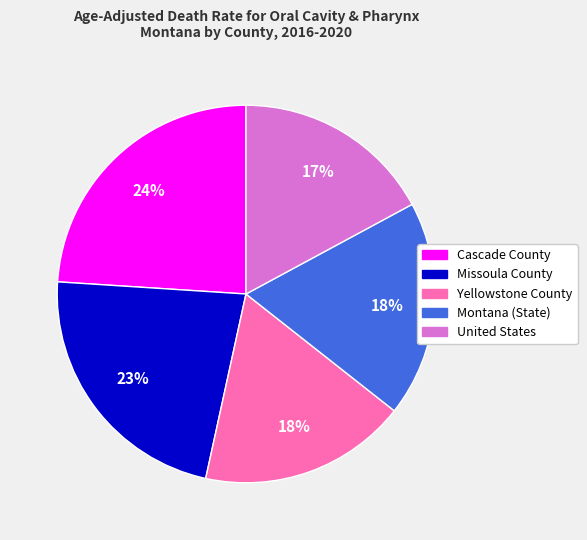

Between Yellowstone County and Missoula County, which is larger?

Missoula County